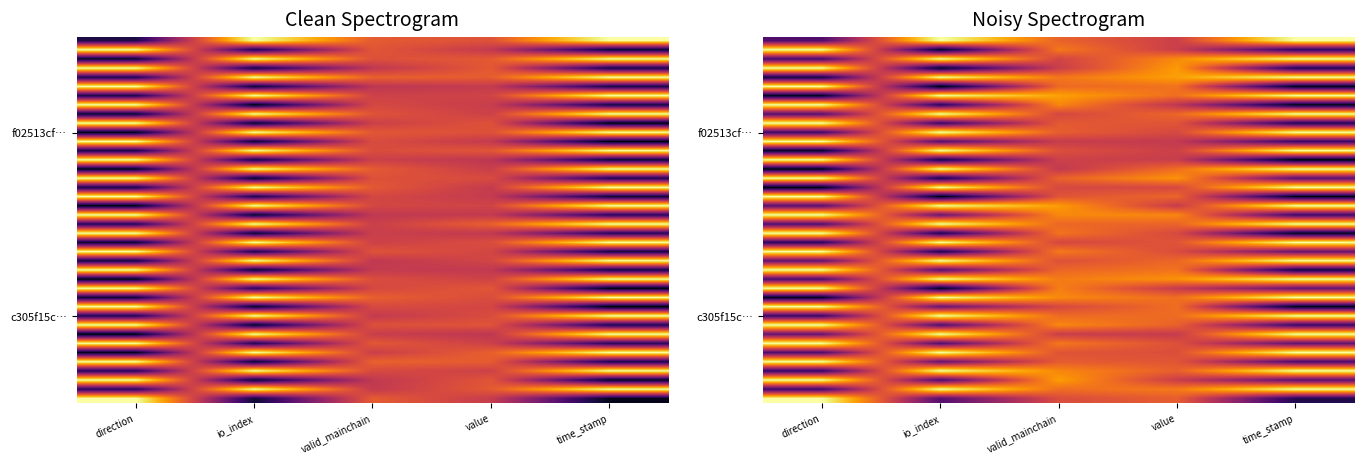

At which category is the sum across all series the highest?

valid_mainchain